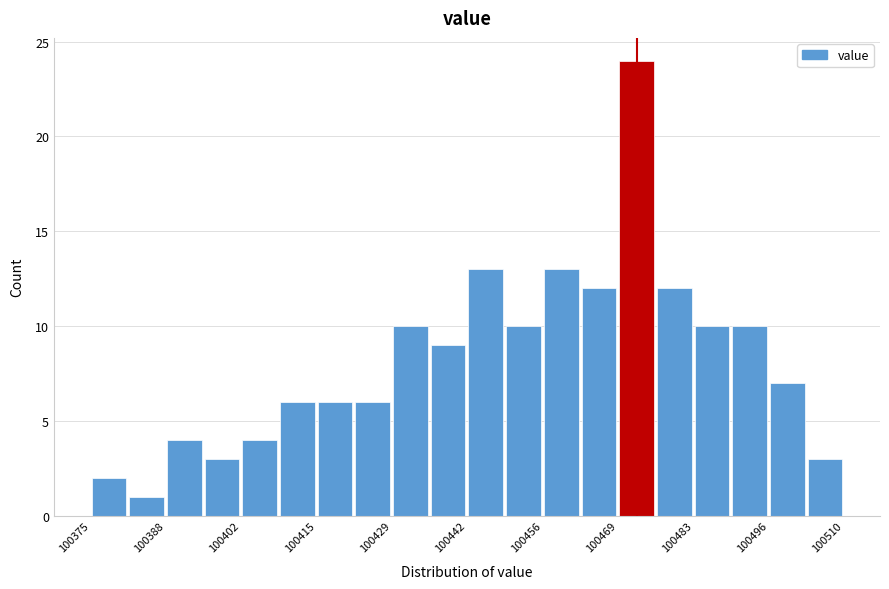

Read against the x-axis, roughly where is the centre of the tallest bar?

100472